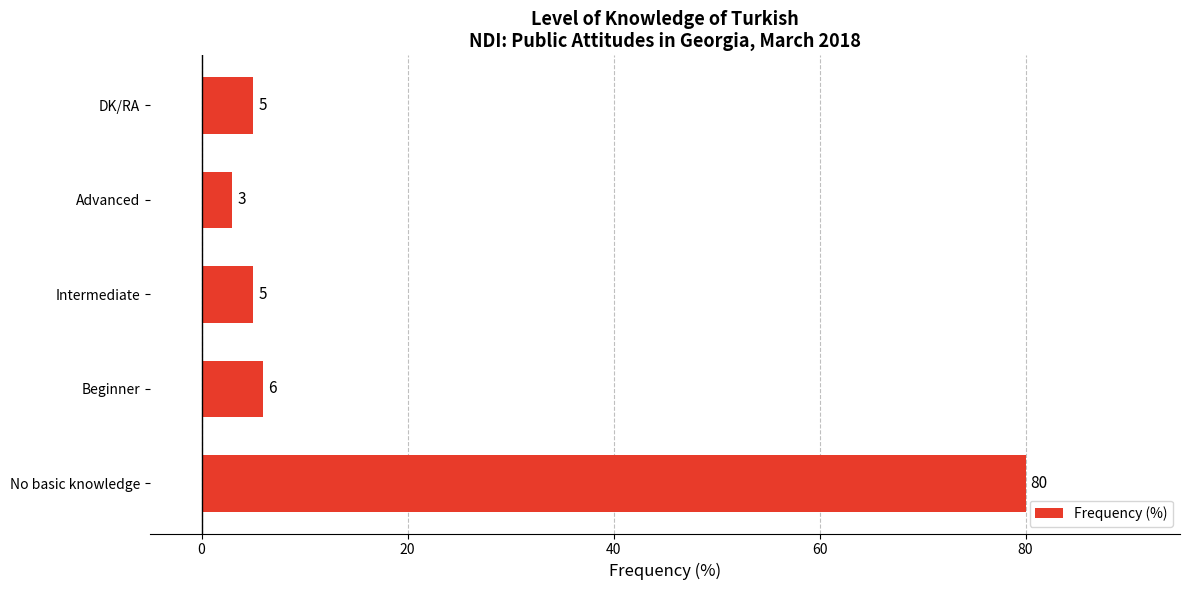

The value at No basic knowledge is 80. True or false?

True